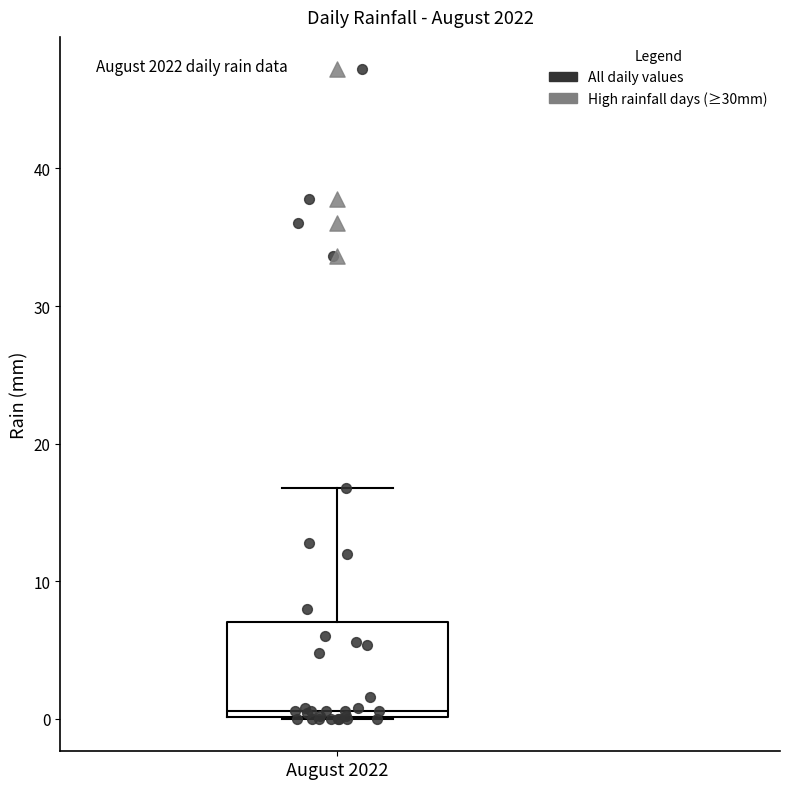

Read this box plot against the y-axis: the position of the median line, the range covered by the box, and the ends of both whiskers. The values are not printed on the chart, so give them approximately, as read against the axis.

median 1, box 0 to 7, whiskers 0 to 17